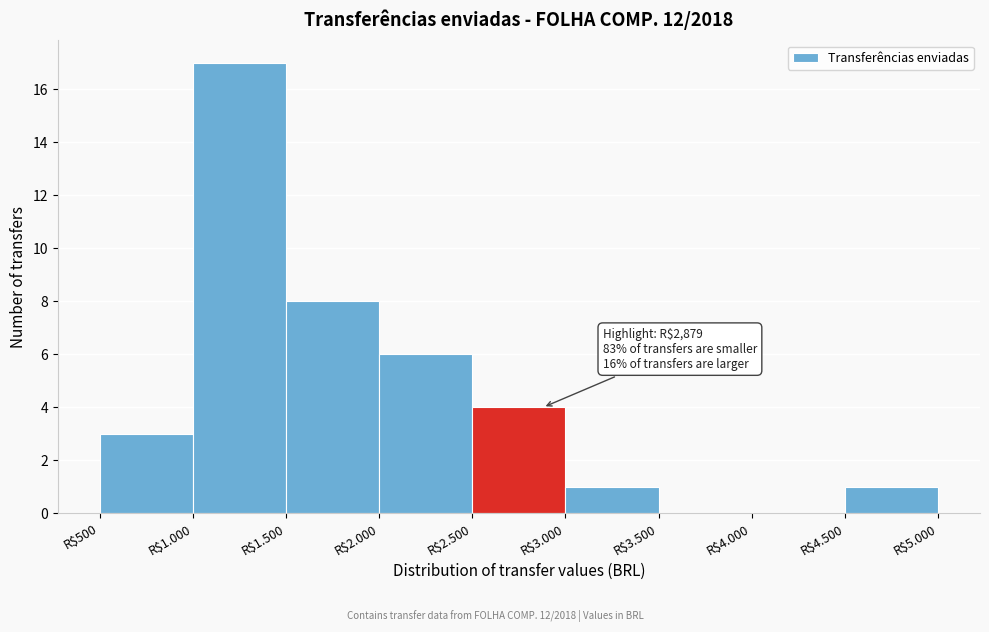

Is it true that the value at R$2.000 is 6?

True